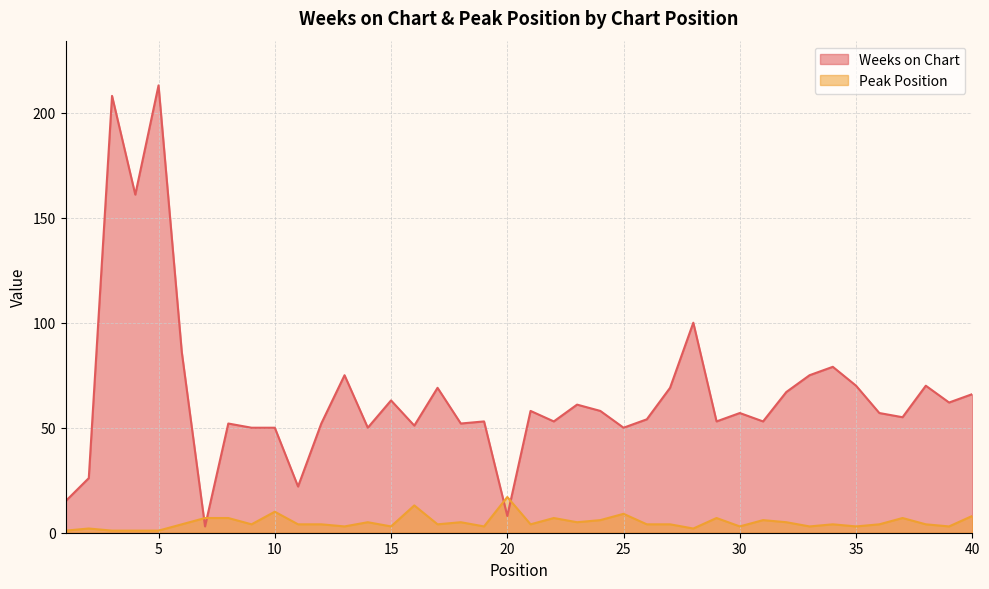

True or false: Weeks on Chart has more than 2 interior local peaks.

True